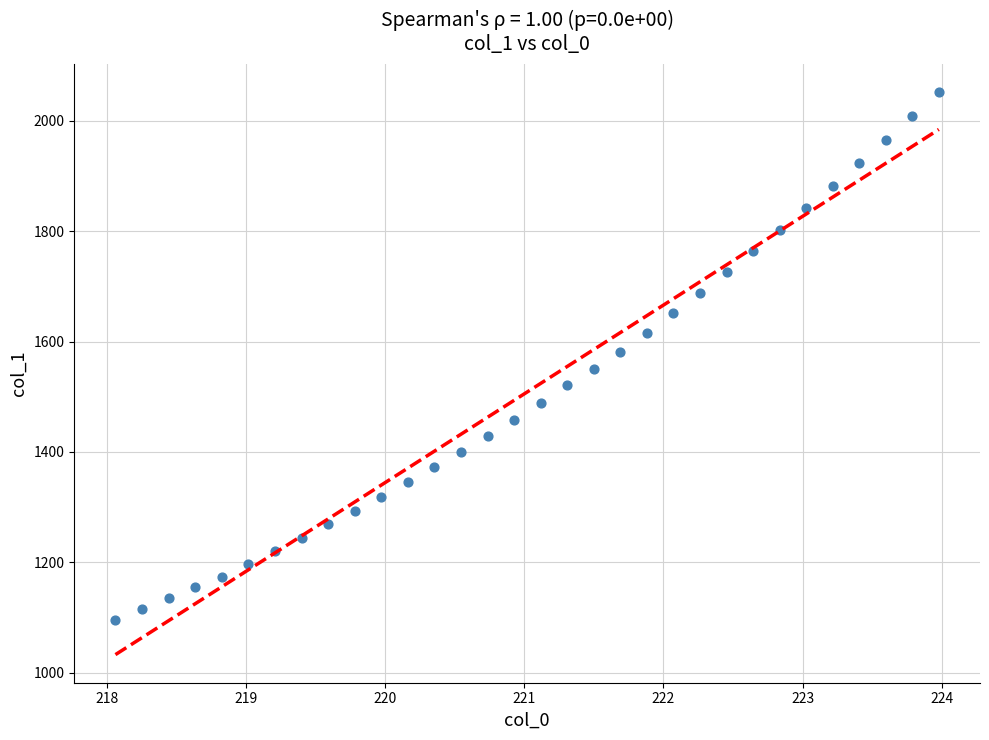

What is the range of X values (max minus min)?

5.9